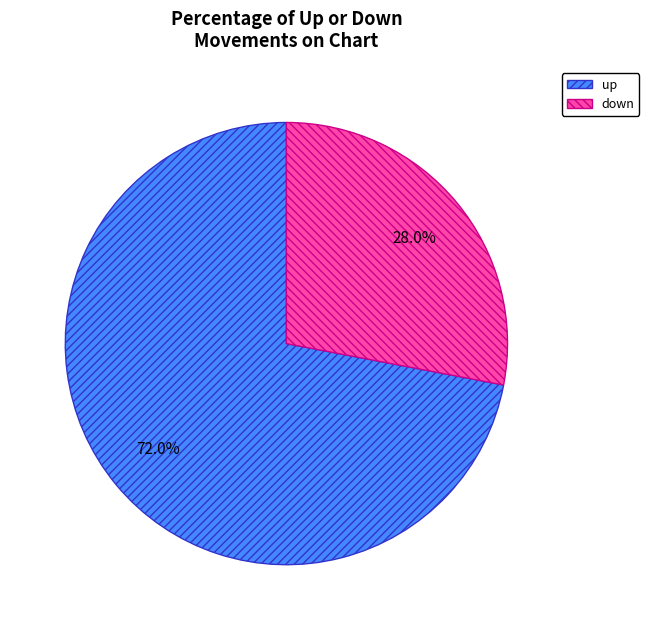

How many segments does this pie chart have?

2